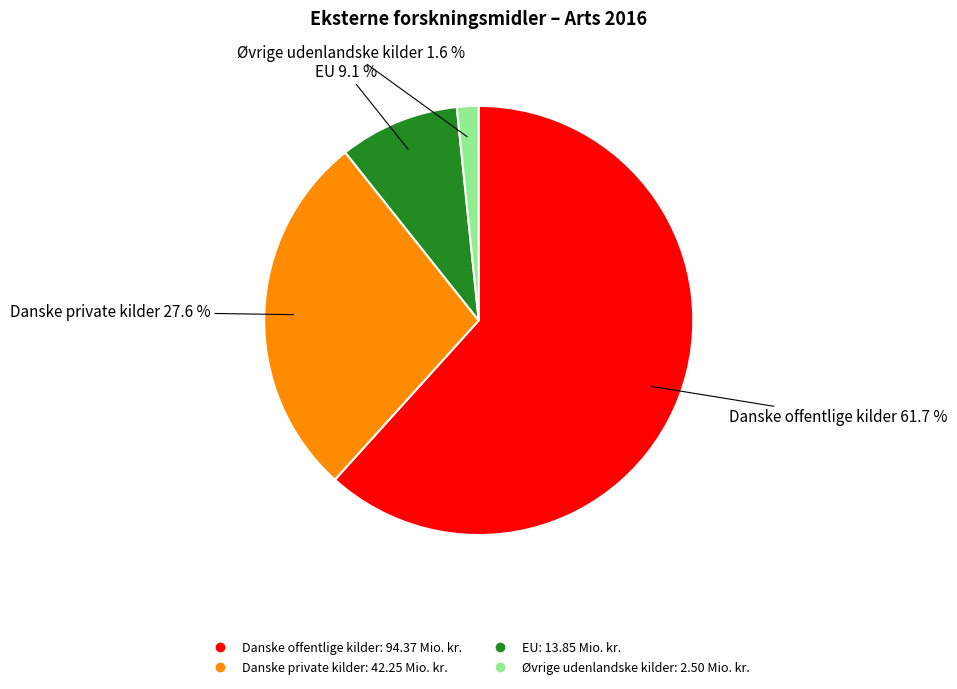

To the nearest percent, what is the difference between the largest and smallest slice percentages?

60%